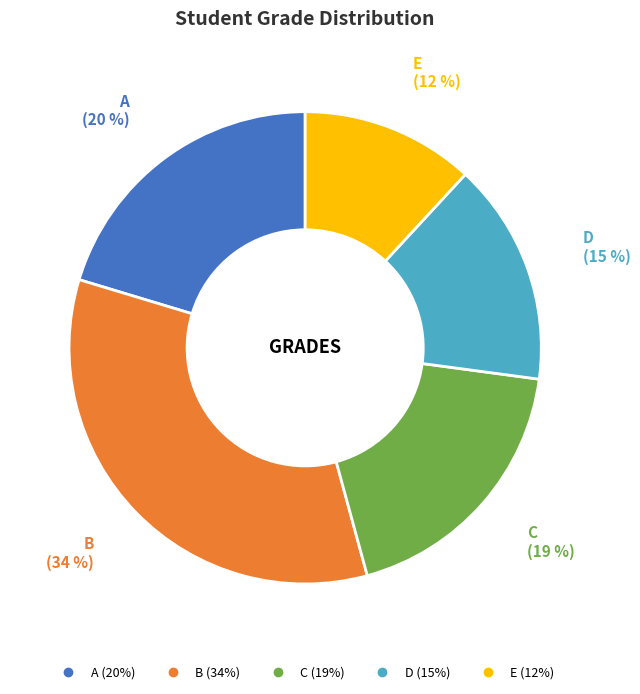

To the nearest percent, what is the average slice percentage?

20%